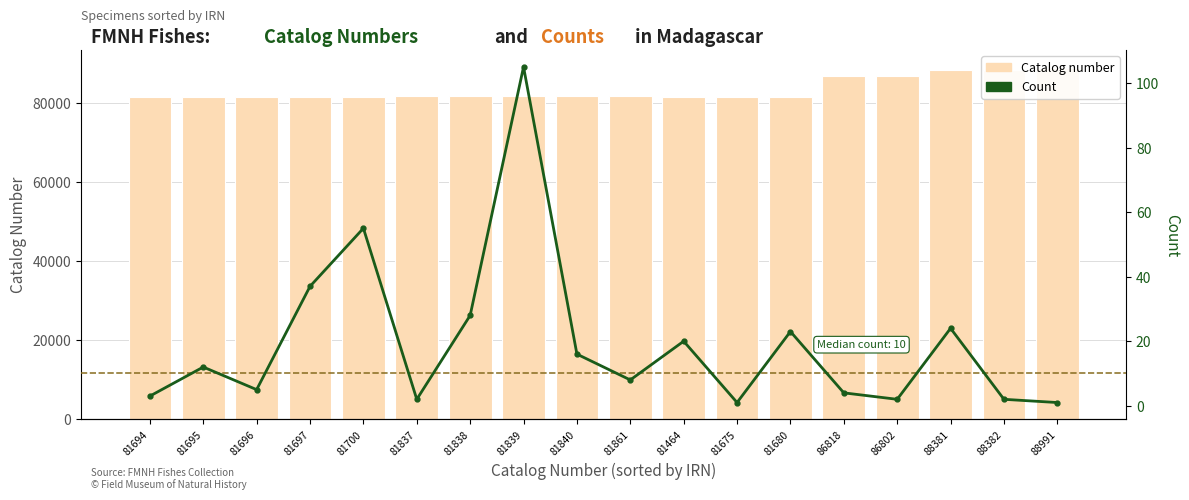

What are all the series names shown in the legend?

Catalog number, Count